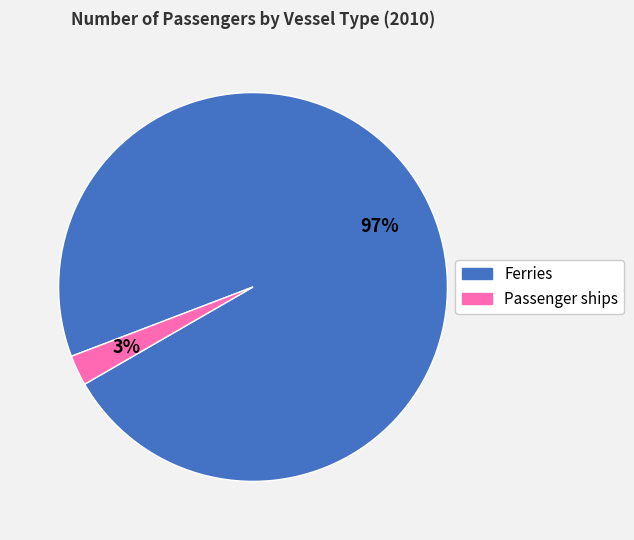

To the nearest percent, what is the combined percentage of Ferries and Passenger ships?

100%